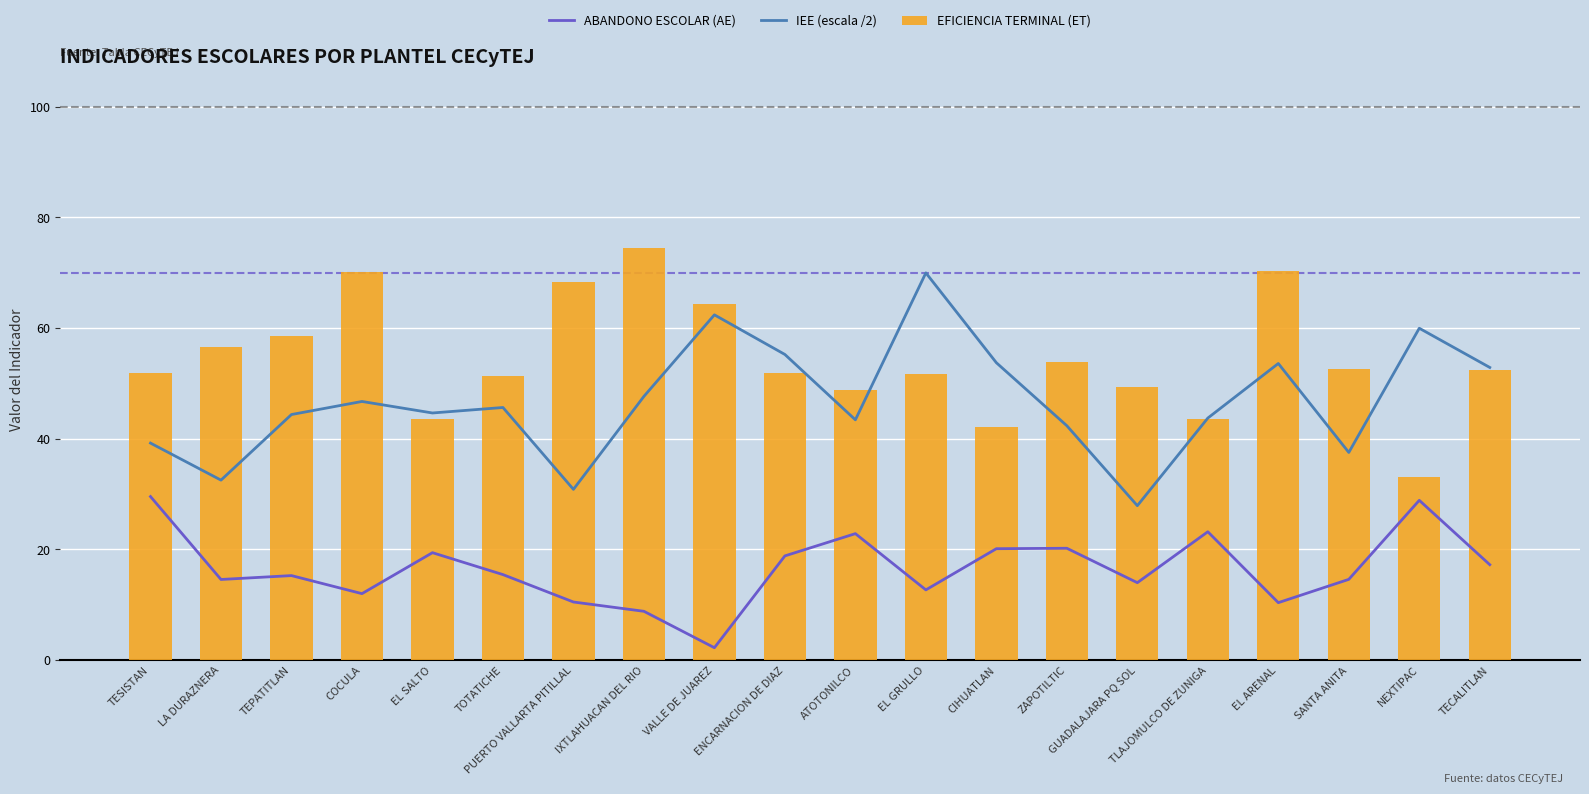

Rank the series by their maximum value, from lowest to highest.

ABANDONO ESCOLAR (AE), IEE (escala /2), EFICIENCIA TERMINAL (ET)